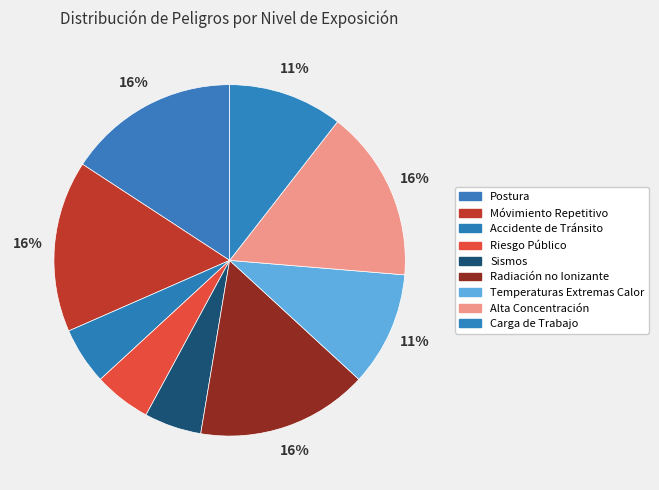

Is Accidente de Tránsito the majority of the pie?

No